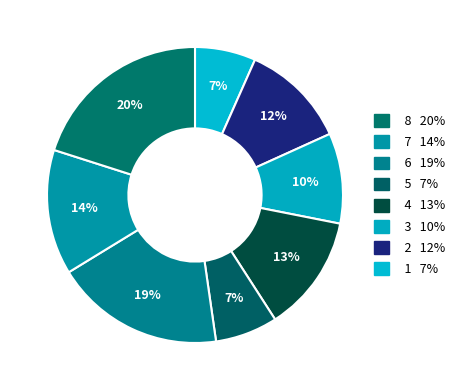

How many segments does this pie chart have?

8